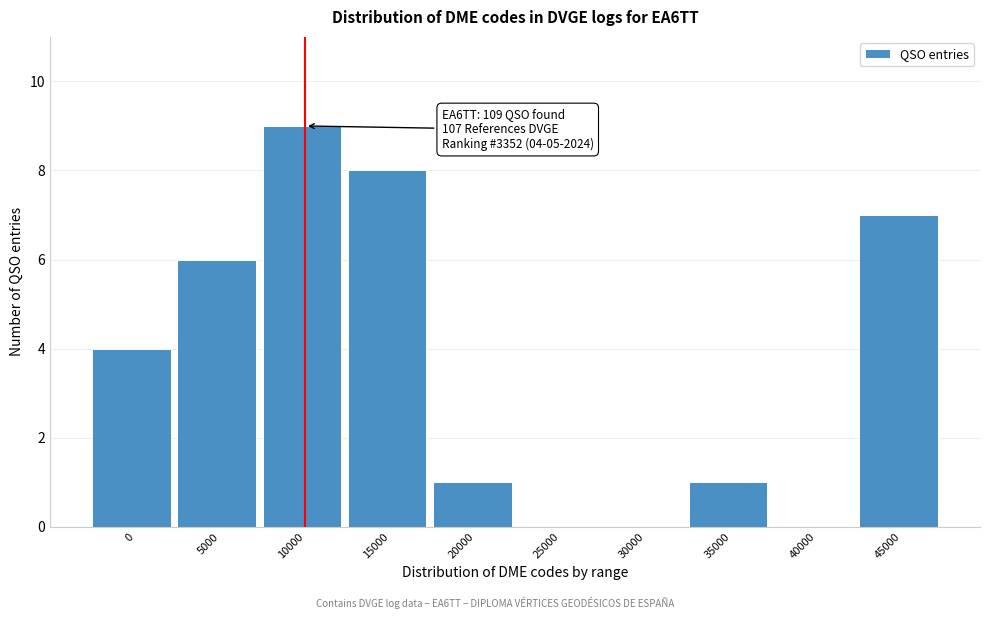

Reading left to right, what are all the values shown in this chart?

0=4	5000=6	10000=9	15000=8	20000=1	25000=0	30000=0	35000=1	40000=0	45000=7